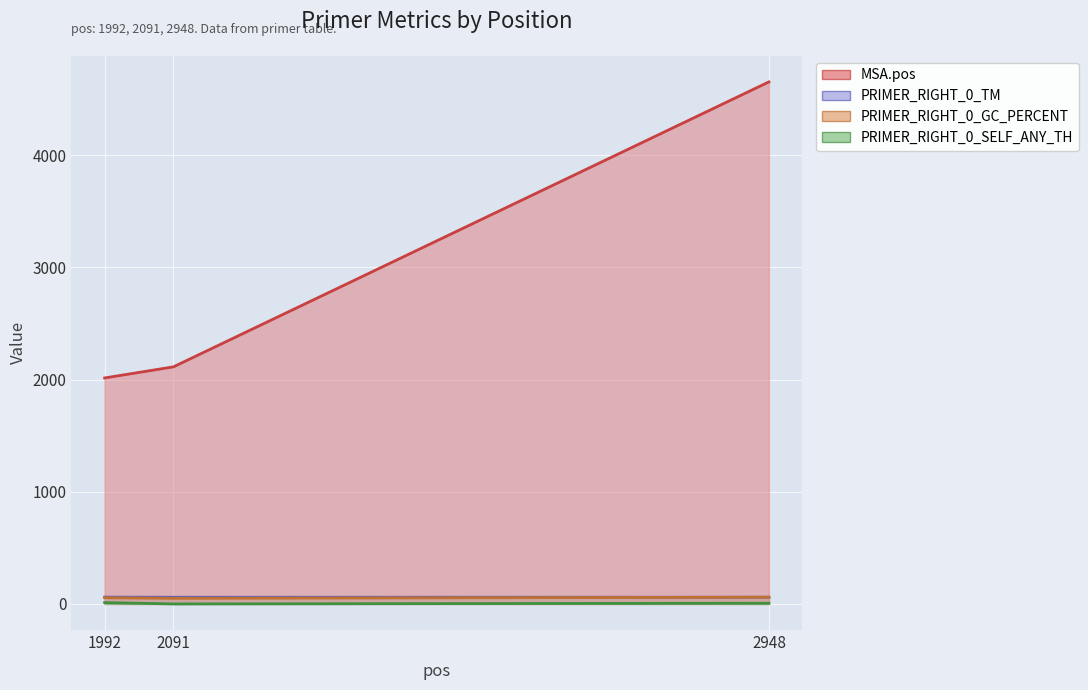

Does the chart display data point markers on the line(s)?

No